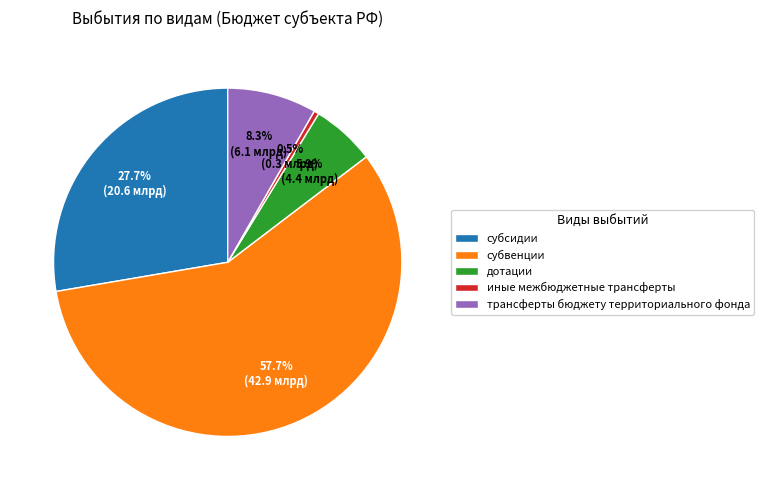

The субвенции slice represents 58% of the pie. True or false?

True